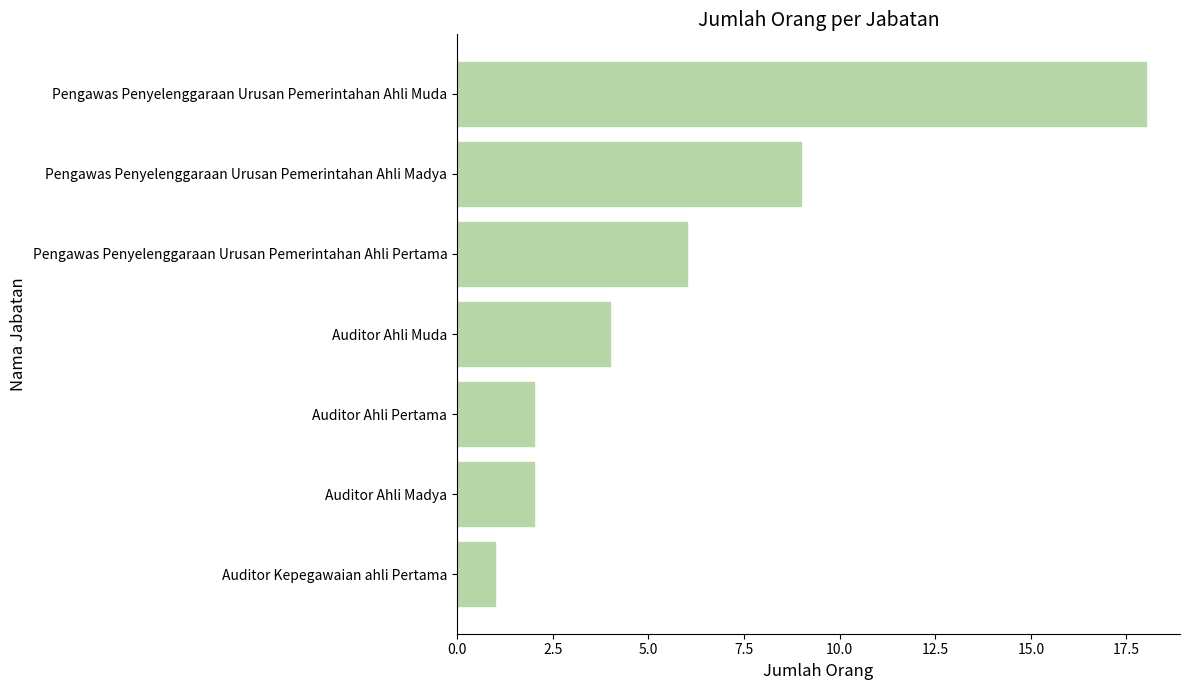

What is the sum of the values at Auditor Ahli Pertama and Pengawas Penyelenggaraan Urusan Pemerintahan Ahli Muda?

20